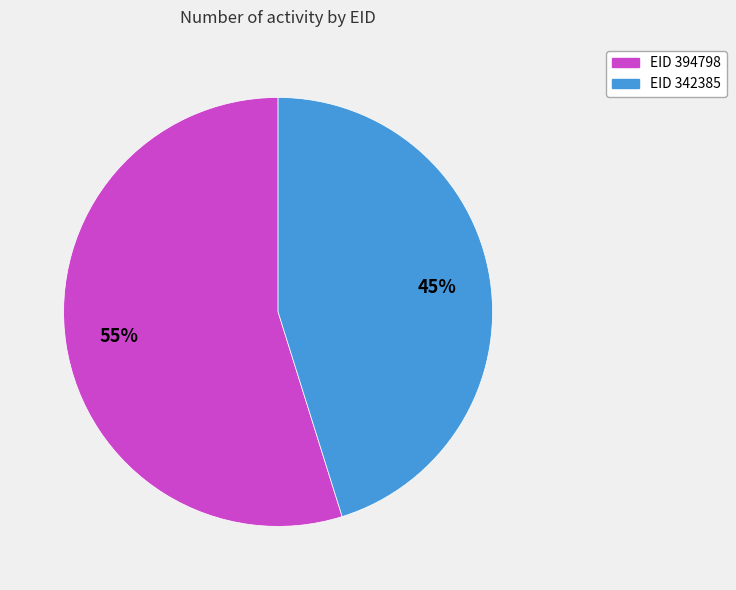

To the nearest percent, what is the average slice percentage?

50%